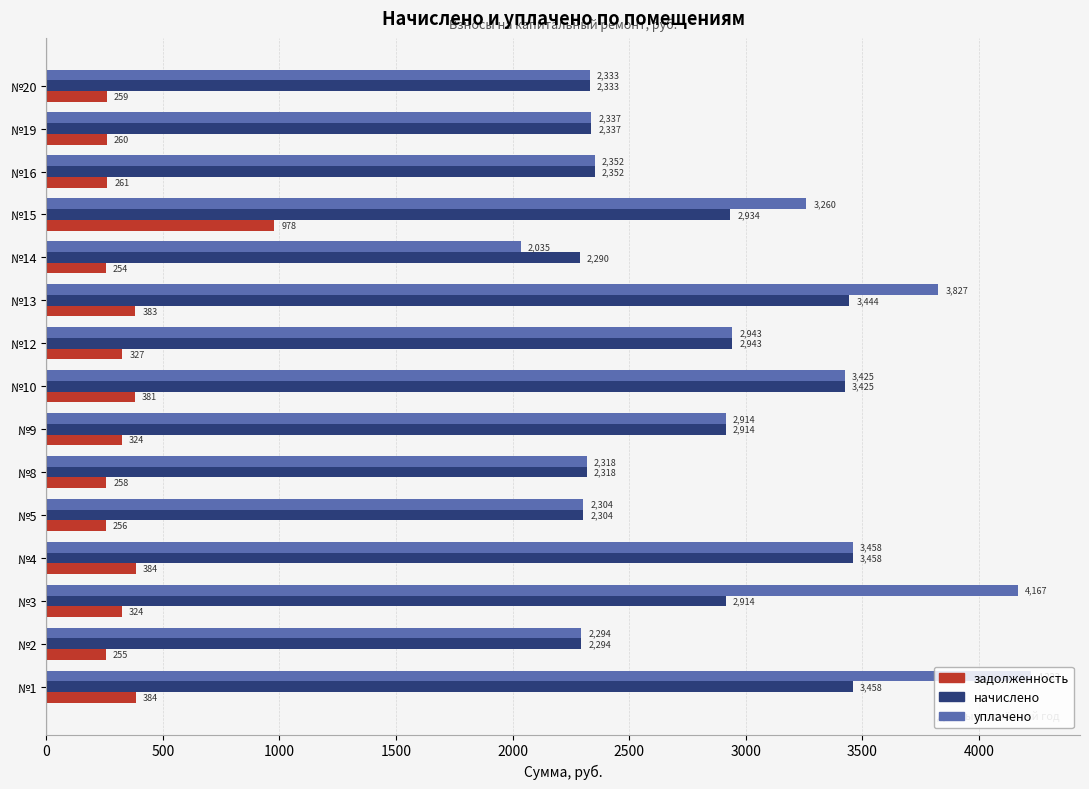

True or false: начислено has a value of 1446.4 at №12.

False